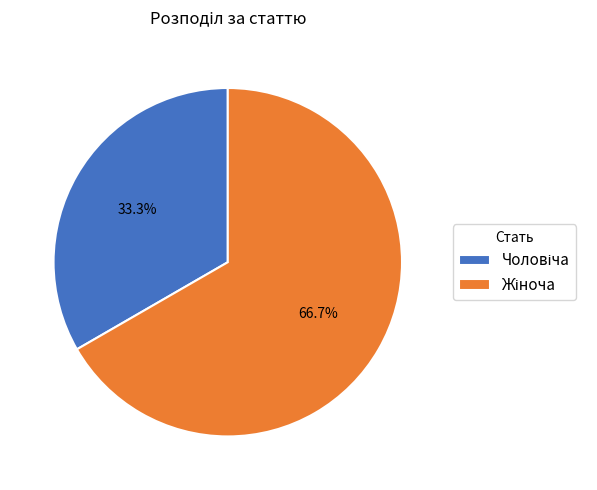

Is there any slice that represents more than half of the pie?

Yes